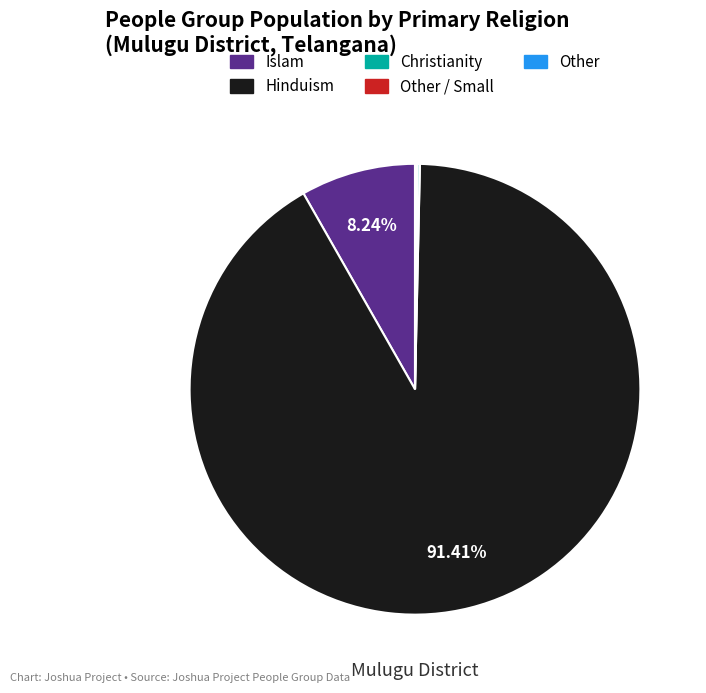

Is there any slice that represents more than half of the pie?

Yes